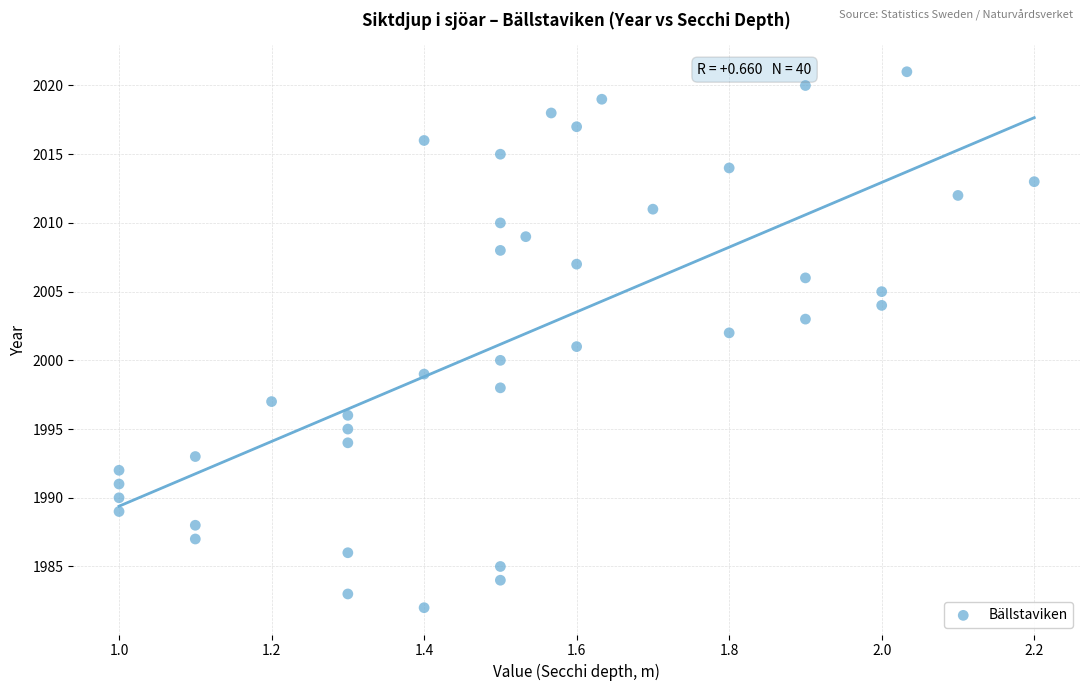

What is the range of Y values (max minus min)?

39